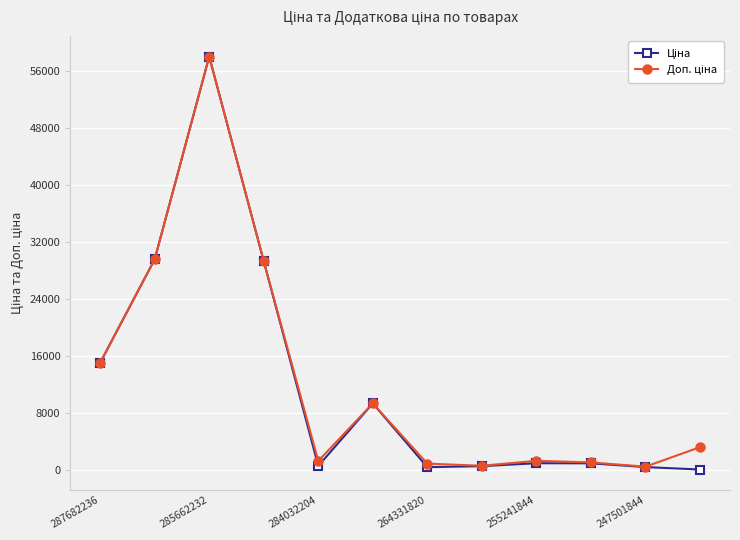

At how many categories does at least one series exceed 16707?

3